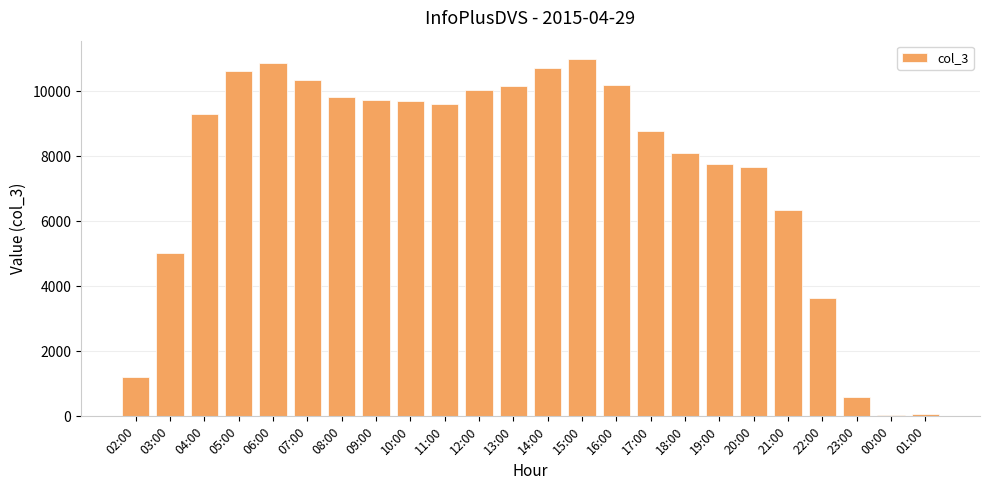

What is the difference between the values at 05:00 and 06:00?

246